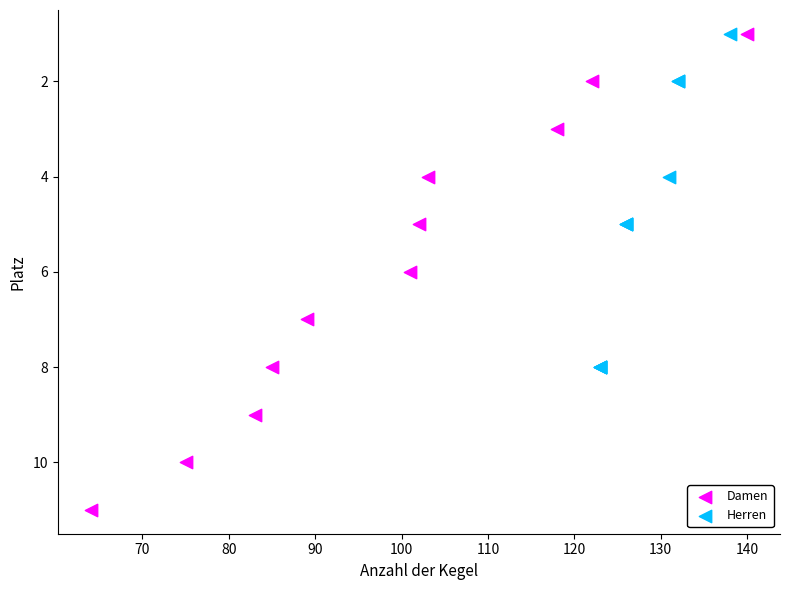

What are all the series names shown in the legend?

Damen, Herren